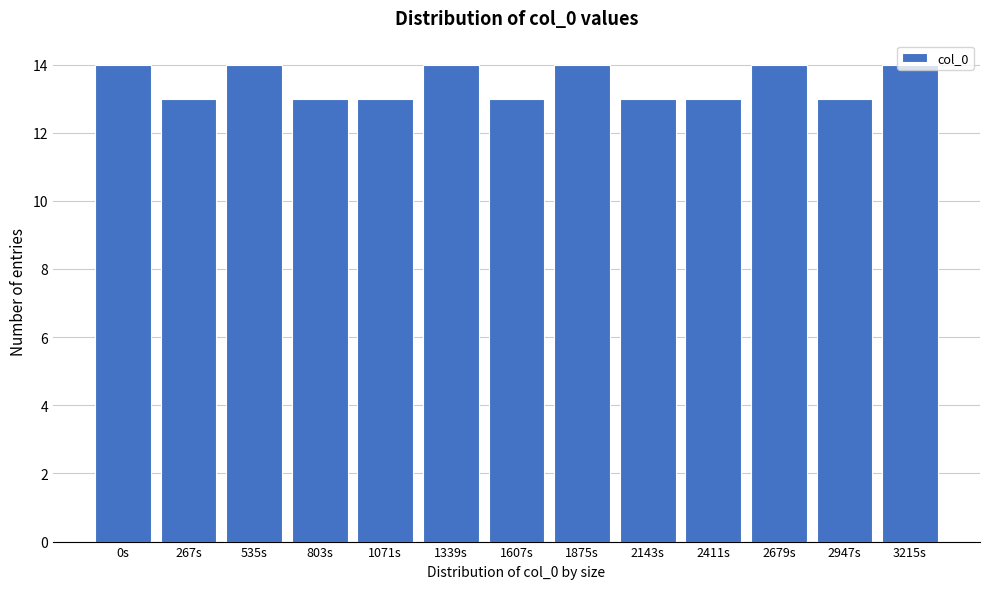

What is the minimum value shown in the chart?

13